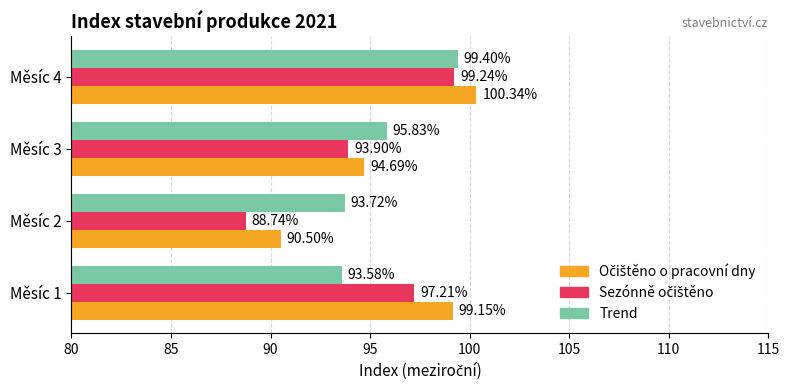

What is the spread (max minus min) of values at Měsíc 3?

1.9